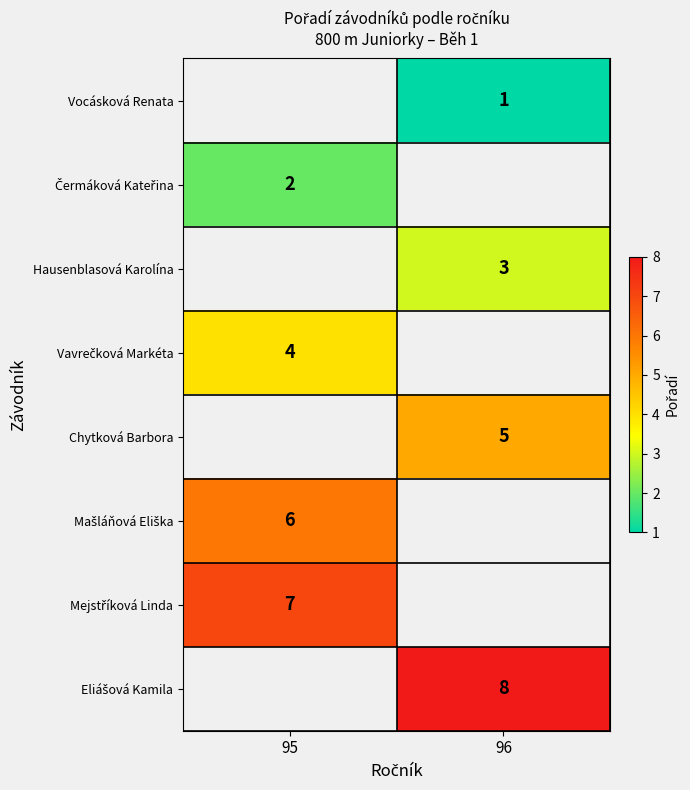

How many positive values does the Čermáková Kateřina series have?

1